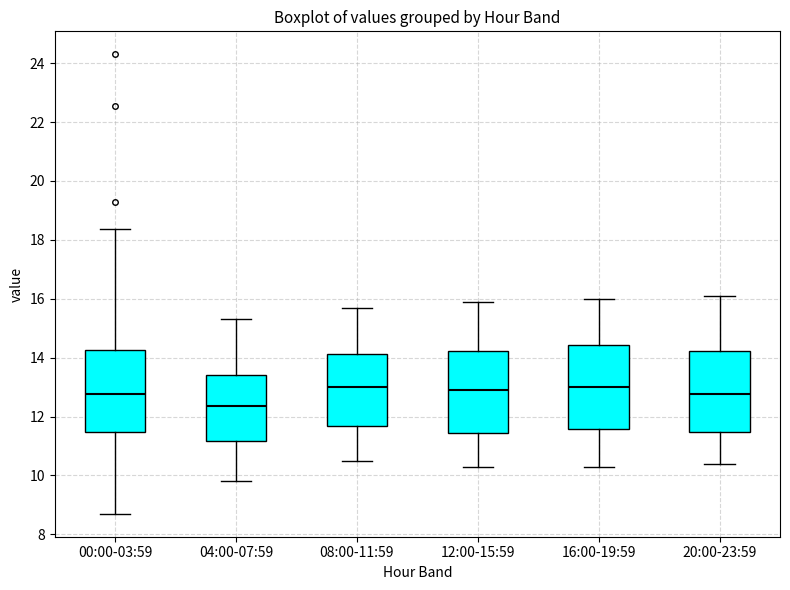

Reading left to right, transcribe this box plot: for each box, give where its median line is, the range the box spans, and where its two whiskers end, as read against the y-axis. The values are not printed on the chart, so give them approximately, as read against the axis.

00:00-03:59: median 12.8, box 11.4 to 14.2, whiskers 8.8 to 18.4
04:00-07:59: median 12.4, box 11.2 to 13.4, whiskers 9.8 to 15.4
08:00-11:59: median 13.0, box 11.6 to 14.2, whiskers 10.6 to 15.8
12:00-15:59: median 13.0, box 11.4 to 14.2, whiskers 10.4 to 16.0
16:00-19:59: median 13.0, box 11.6 to 14.4, whiskers 10.4 to 16.0
20:00-23:59: median 12.8, box 11.4 to 14.2, whiskers 10.4 to 16.2